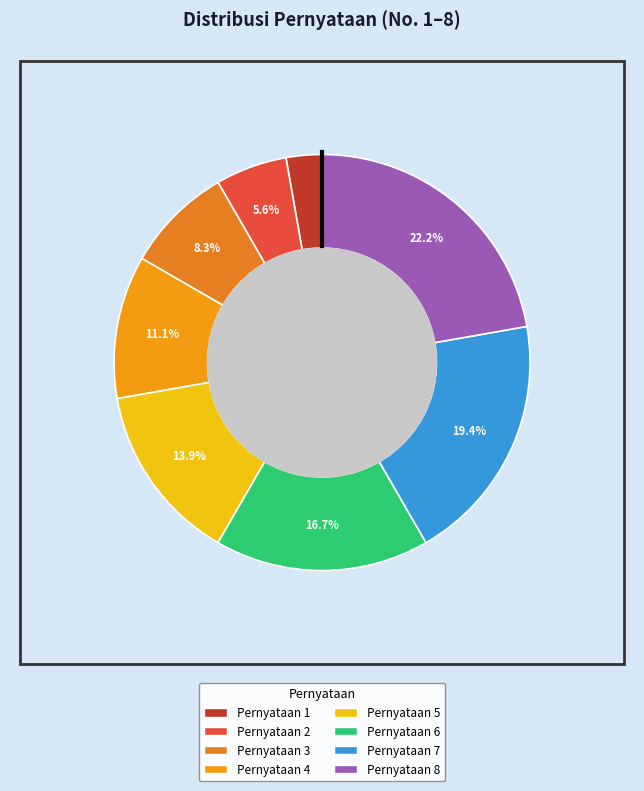

Is the sum of Pernyataan 4 and Pernyataan 2 greater than half?

No